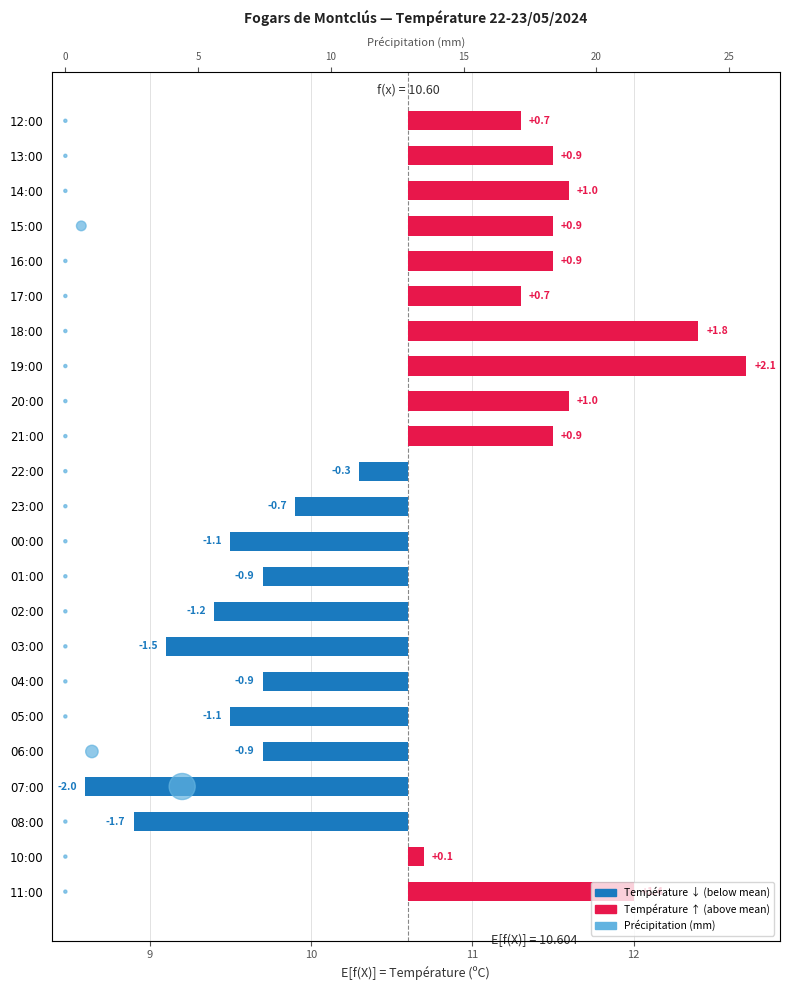

Which series has the widest spread of Y values?

Précipitation (mm)